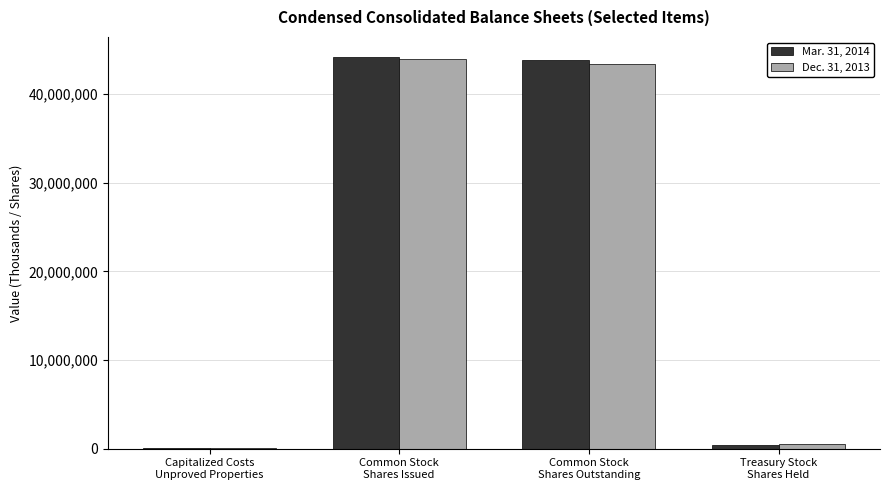

What is the average value of the Dec. 31, 2013 series?

21975536